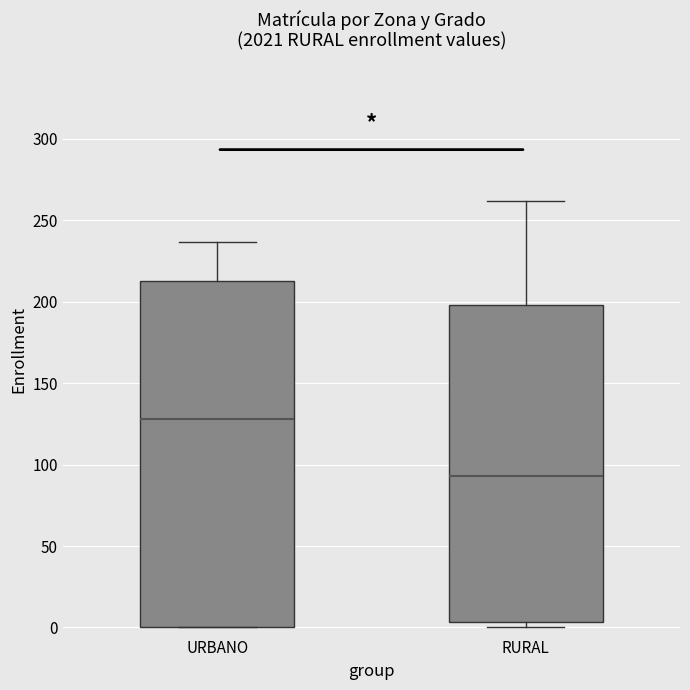

Which box is the tallest, from its lower edge to its upper edge?

URBANO